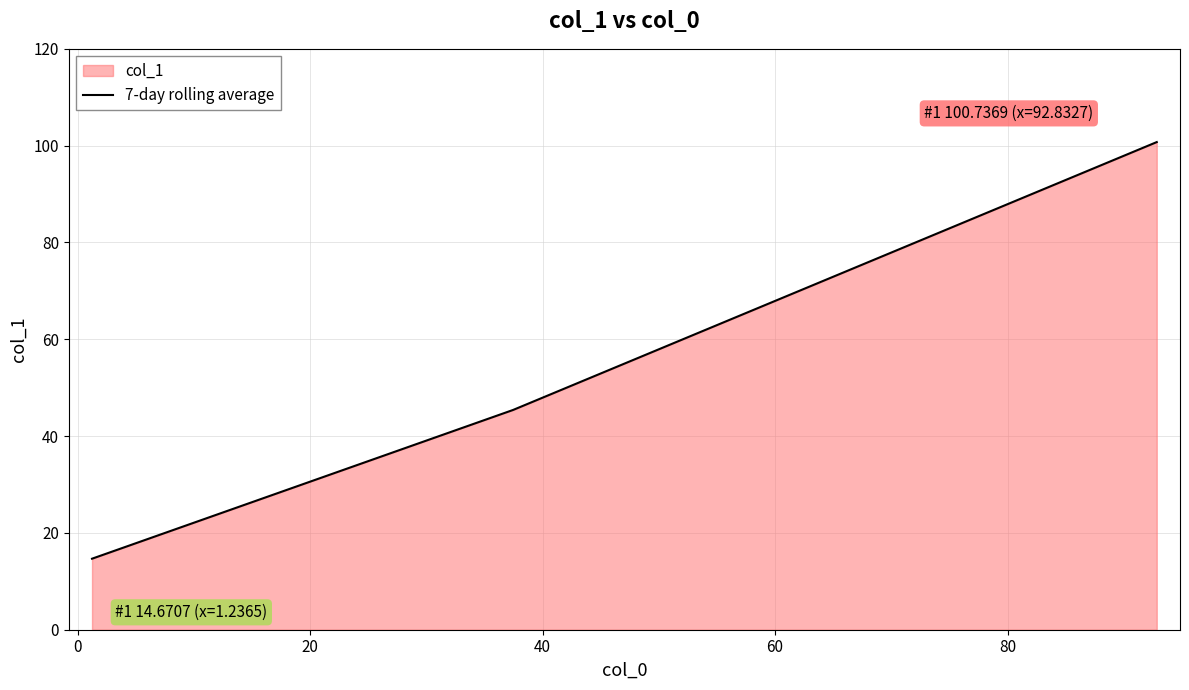

What is the smallest value displayed?

14.7